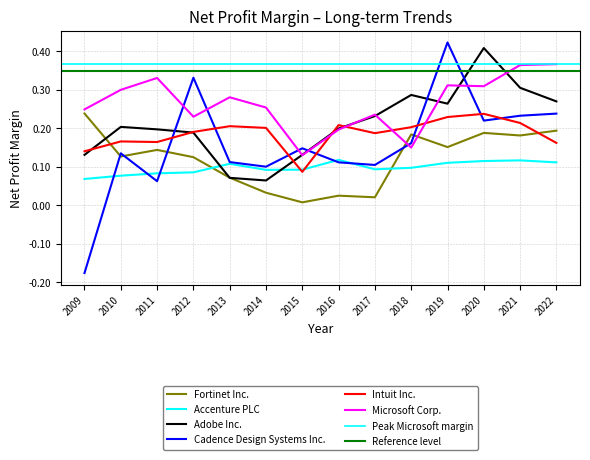

At which label does Microsoft Corp. reach its peak?

2022